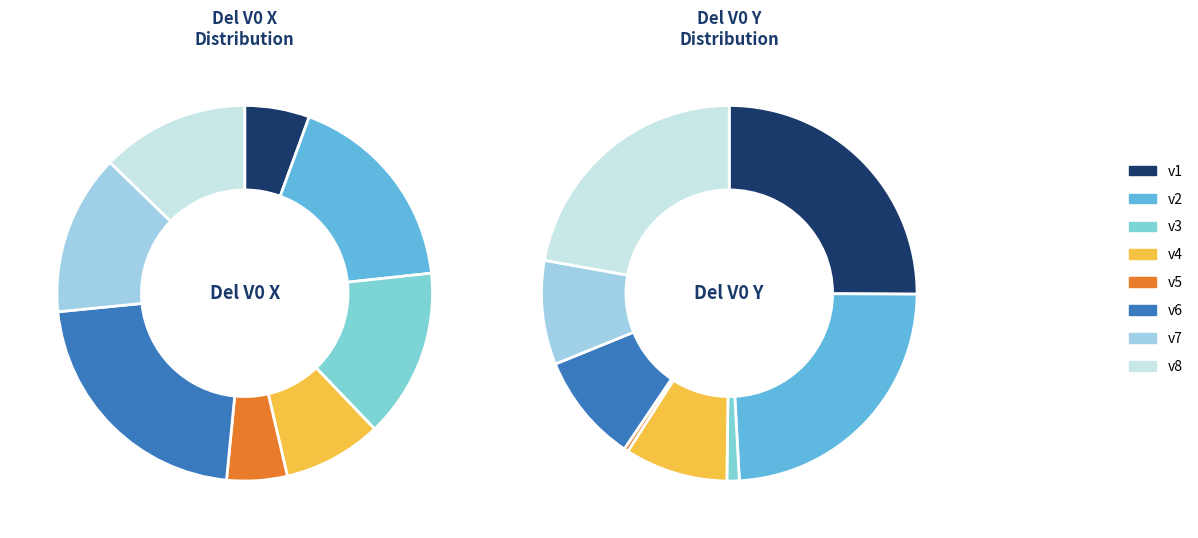

What percentage is the v6 slice, to the nearest percent?

22%